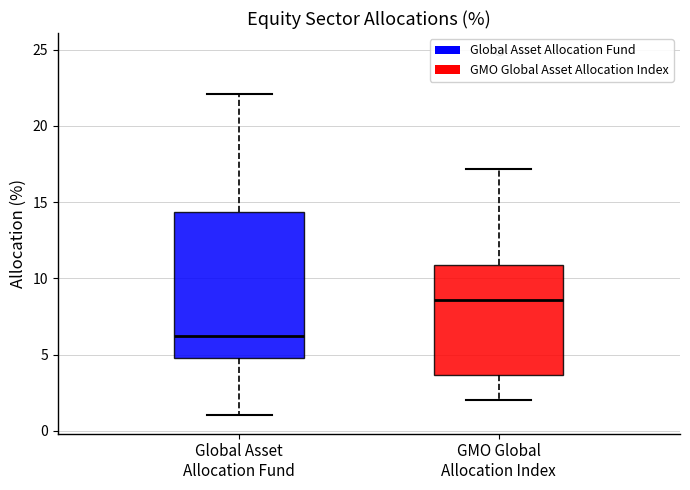

Reading left to right, transcribe this box plot: for each box, give where its median line is, the range the box spans, and where its two whiskers end, as read against the y-axis. The values are not printed on the chart, so give them approximately, as read against the axis.

Global Asset Allocation Fund: median 6.0, box 5.0 to 14.5, whiskers 1.0 to 22.0
GMO Global Allocation Index: median 8.5, box 3.5 to 11.0, whiskers 2.0 to 17.0